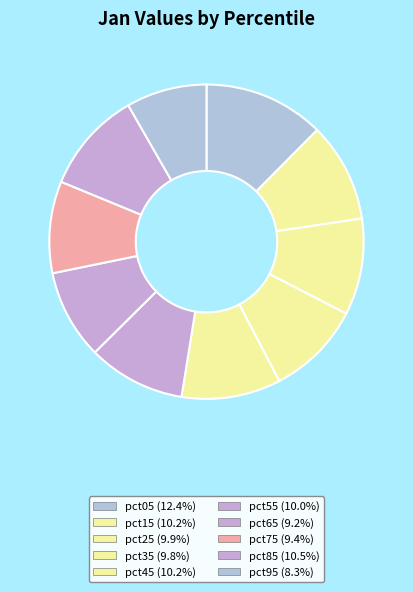

Which slice is the largest?

pct05